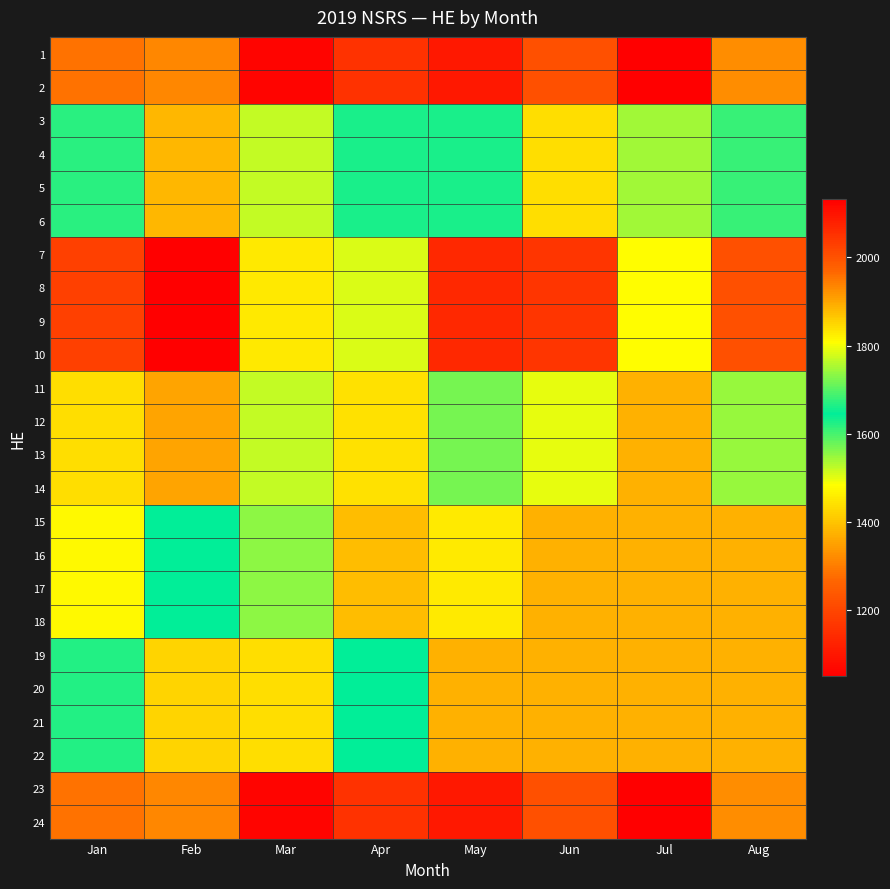

Reading left to right, list all the values displayed in this chart.

1: Jan=1283	Feb=1316	Mar=1060	Apr=1158	May=1102	Jun=1222	Jul=1050	Aug=1324
2: Jan=1283	Feb=1316	Mar=1060	Apr=1158	May=1102	Jun=1222	Jul=1050	Aug=1324
3: Jan=1620	Feb=1383	Mar=1521	Apr=1660	May=1660	Jun=1437	Jul=1544	Aug=1611
4: Jan=1620	Feb=1383	Mar=1521	Apr=1660	May=1660	Jun=1437	Jul=1544	Aug=1611
5: Jan=1620	Feb=1383	Mar=1521	Apr=1660	May=1660	Jun=1437	Jul=1544	Aug=1611
6: Jan=1620	Feb=1383	Mar=1521	Apr=1660	May=1660	Jun=1437	Jul=1544	Aug=1611
7: Jan=2027	Feb=2132	Mar=1831	Apr=1784	May=2065	Jun=2046	Jul=1809	Aug=2002
8: Jan=2027	Feb=2132	Mar=1831	Apr=1784	May=2065	Jun=2046	Jul=1809	Aug=2002
9: Jan=2027	Feb=2132	Mar=1831	Apr=1784	May=2065	Jun=2046	Jul=1809	Aug=2002
10: Jan=2027	Feb=2132	Mar=1831	Apr=1784	May=2065	Jun=2046	Jul=1809	Aug=2002
11: Jan=1438	Feb=1902	Mar=1521	Apr=1441	May=1722	Jun=1790	Jul=1375	Aug=1742
12: Jan=1438	Feb=1902	Mar=1521	Apr=1441	May=1722	Jun=1790	Jul=1375	Aug=1742
13: Jan=1438	Feb=1902	Mar=1521	Apr=1441	May=1722	Jun=1790	Jul=1375	Aug=1742
14: Jan=1438	Feb=1902	Mar=1521	Apr=1441	May=1722	Jun=1790	Jul=1375	Aug=1742
15: Jan=1473	Feb=1643	Mar=1554	Apr=1392	May=1453	Jun=1375	Jul=1375	Aug=1375
16: Jan=1473	Feb=1643	Mar=1554	Apr=1392	May=1453	Jun=1375	Jul=1375	Aug=1375
17: Jan=1473	Feb=1643	Mar=1554	Apr=1392	May=1453	Jun=1375	Jul=1375	Aug=1375
18: Jan=1473	Feb=1643	Mar=1554	Apr=1392	May=1453	Jun=1375	Jul=1375	Aug=1375
19: Jan=1624	Feb=1425	Mar=1438	Apr=1643	May=1375	Jun=1375	Jul=1375	Aug=1375
20: Jan=1624	Feb=1425	Mar=1438	Apr=1643	May=1375	Jun=1375	Jul=1375	Aug=1375
21: Jan=1624	Feb=1425	Mar=1438	Apr=1643	May=1375	Jun=1375	Jul=1375	Aug=1375
22: Jan=1624	Feb=1425	Mar=1438	Apr=1643	May=1375	Jun=1375	Jul=1375	Aug=1375
23: Jan=1283	Feb=1316	Mar=1060	Apr=1158	May=1102	Jun=1222	Jul=1050	Aug=1324
24: Jan=1283	Feb=1316	Mar=1060	Apr=1158	May=1102	Jun=1222	Jul=1050	Aug=1324